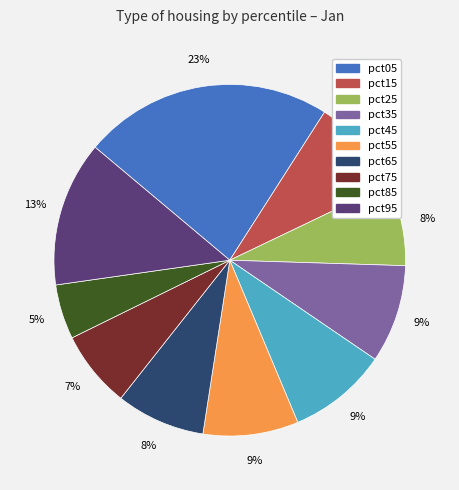

Is there a majority slice in this chart?

No